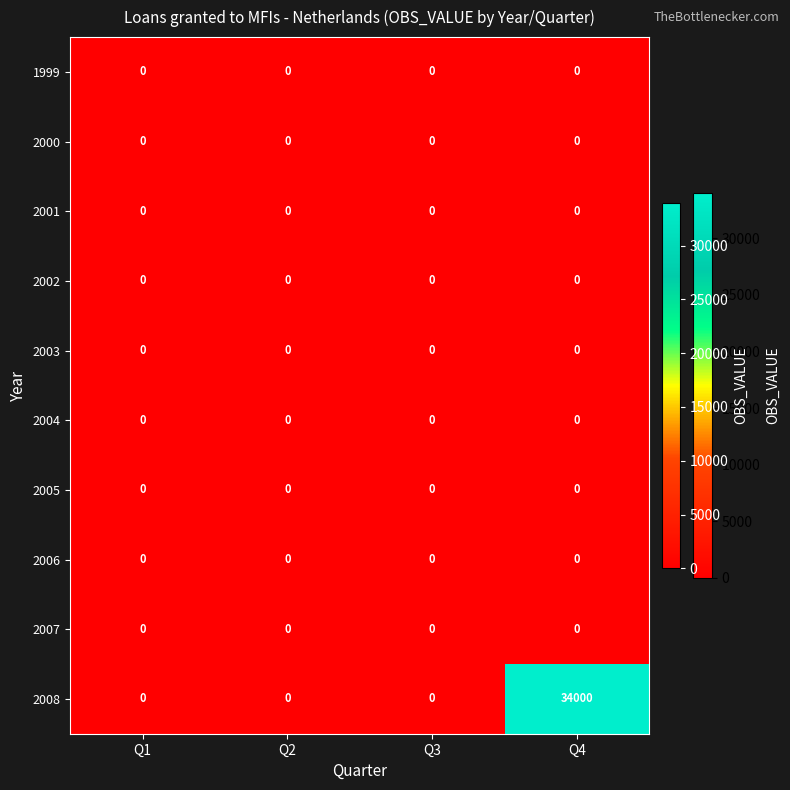

Which series has the largest total across all categories?

2008